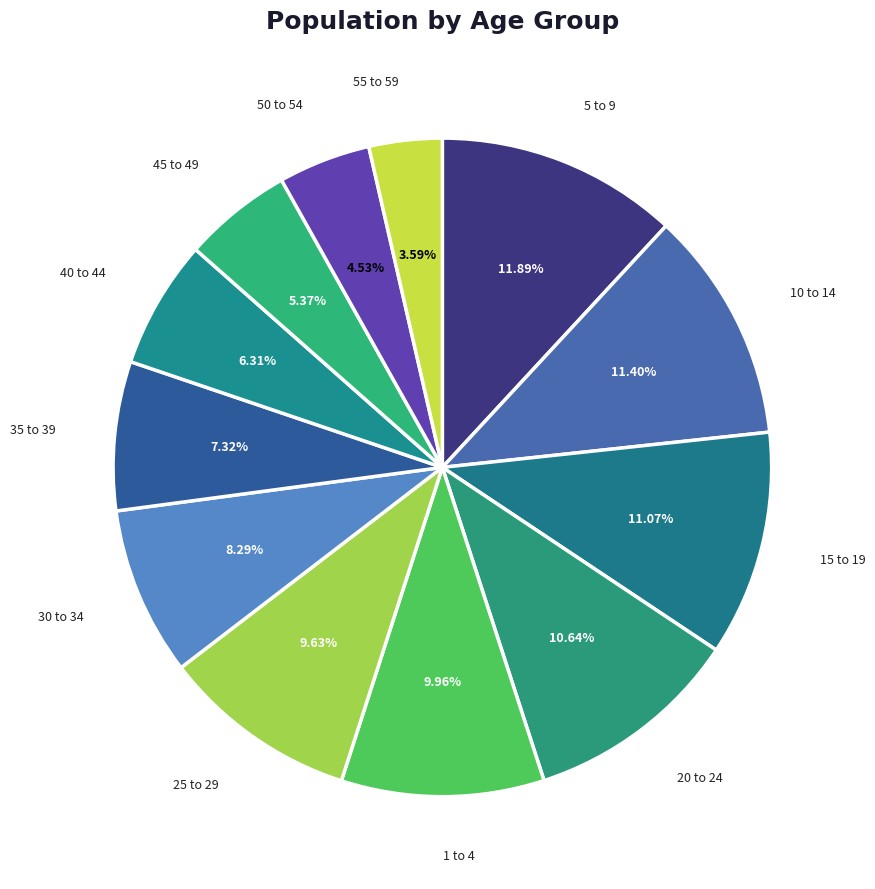

Does 55 to 59 represent more than half of the total?

No